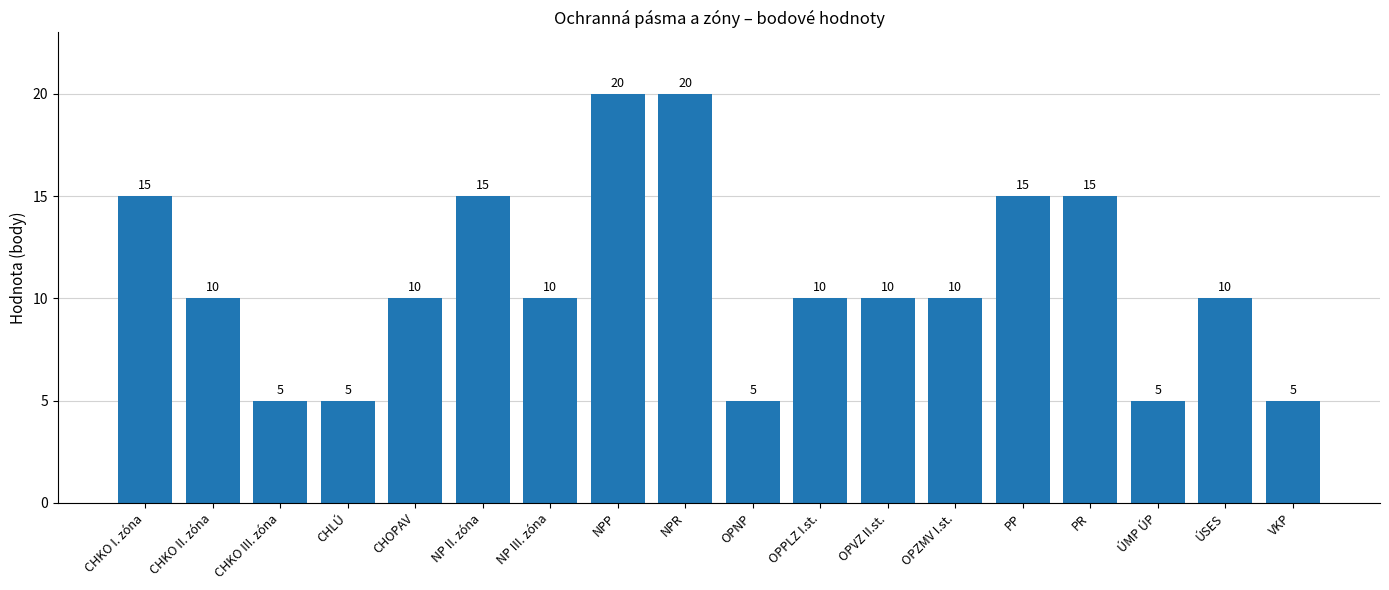

How many bars are there in total?

18